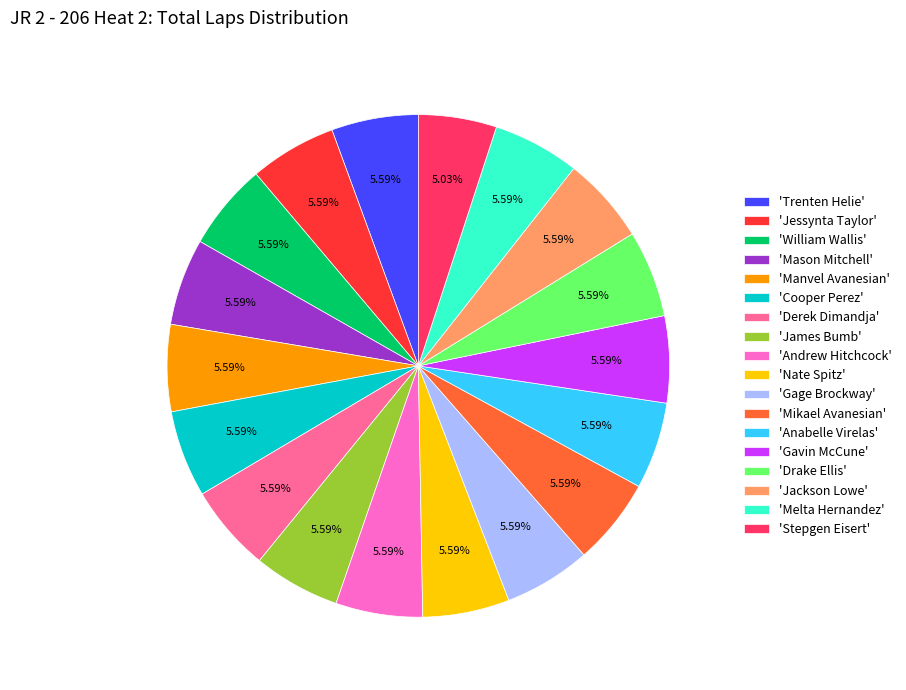

Combined, do 'Derek Dimandja' and 'Anabelle Virelas' account for over 50%?

No